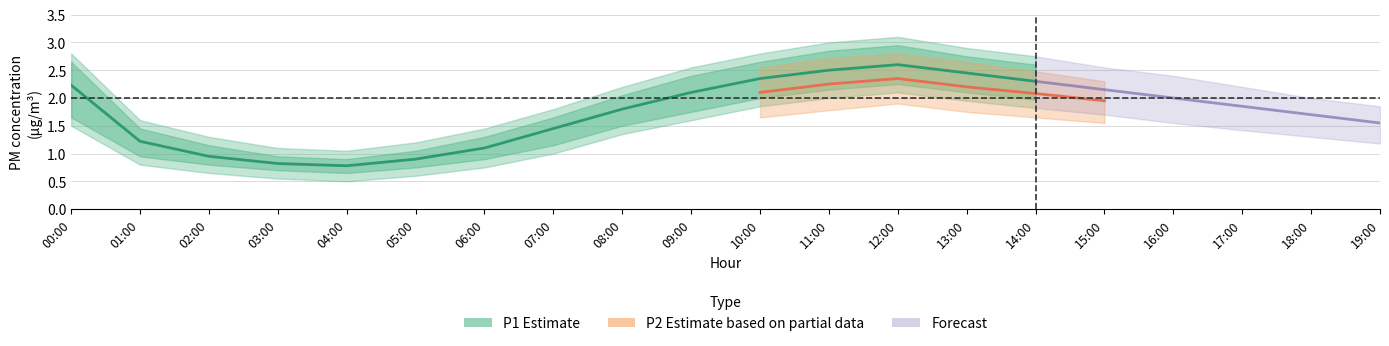

At 12:00, list the series in order from smallest to largest.

P2_lower, P1_lower, P2, P1, P2_upper, P1_upper